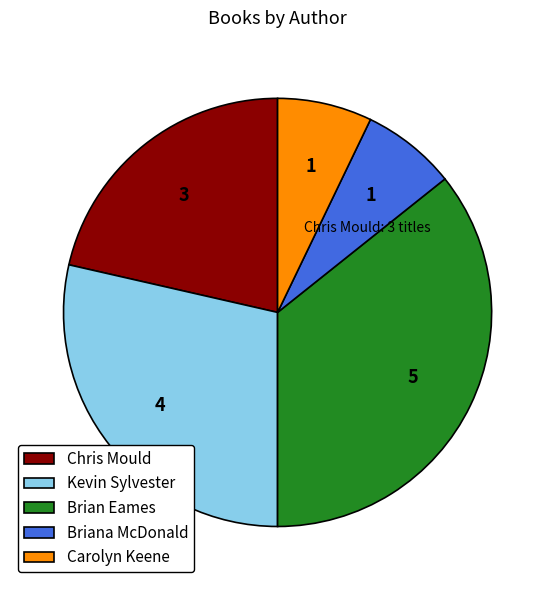

Is the sum of Kevin Sylvester and Briana McDonald greater than half?

No